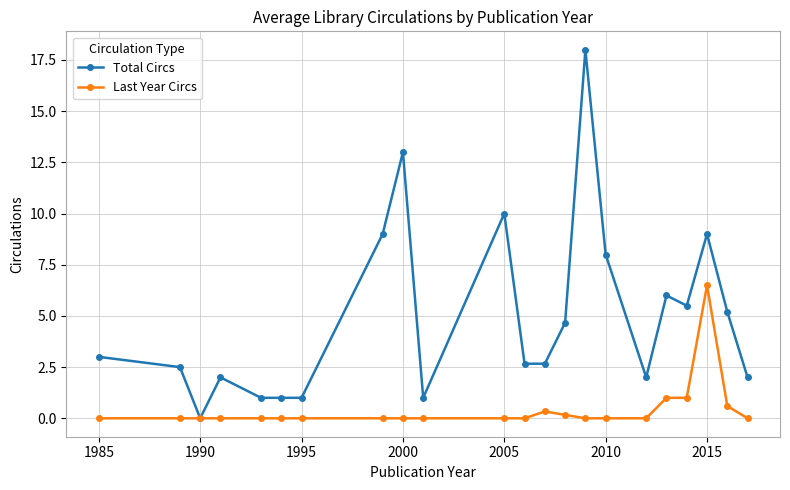

What is the maximum value shown in the chart?

18.0